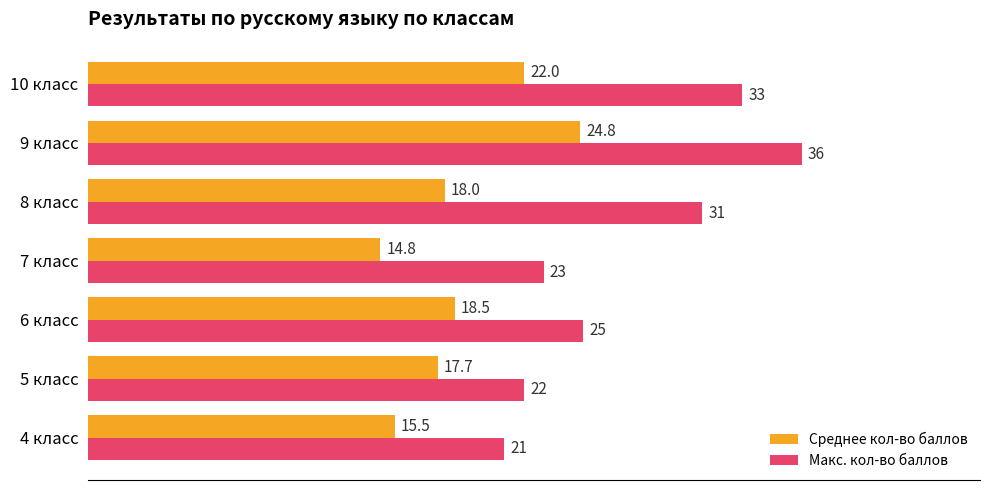

What is the minimum value for Макс. кол-во баллов?

21.0